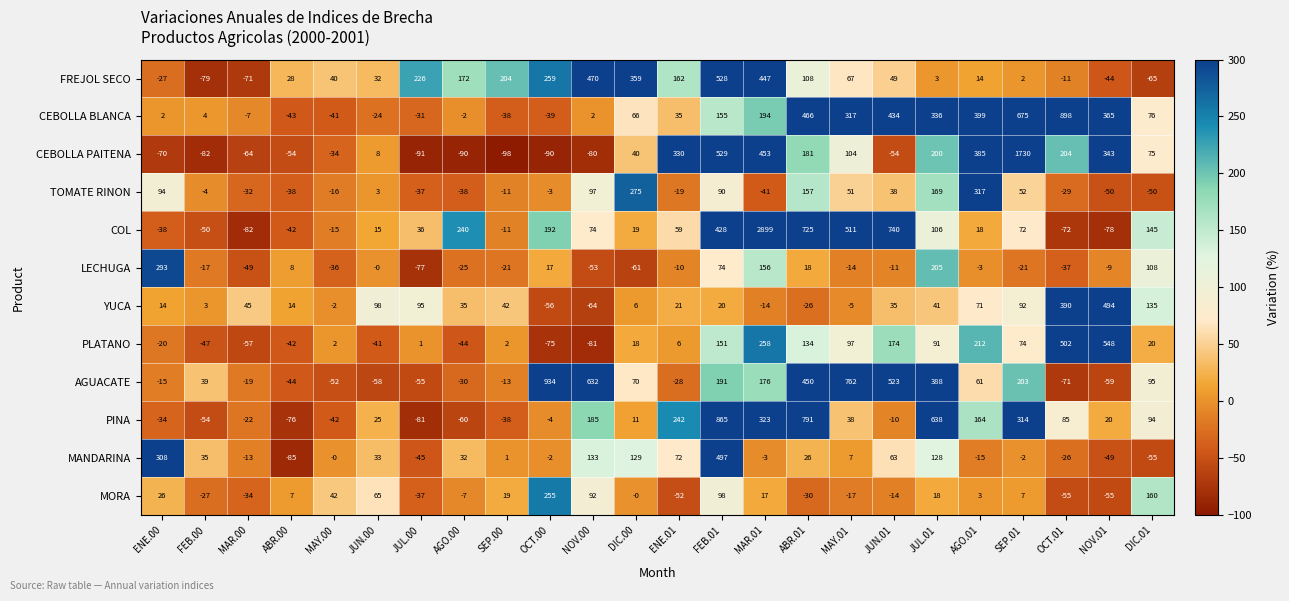

Where is MORA nearest to the value 100?

FEB.01